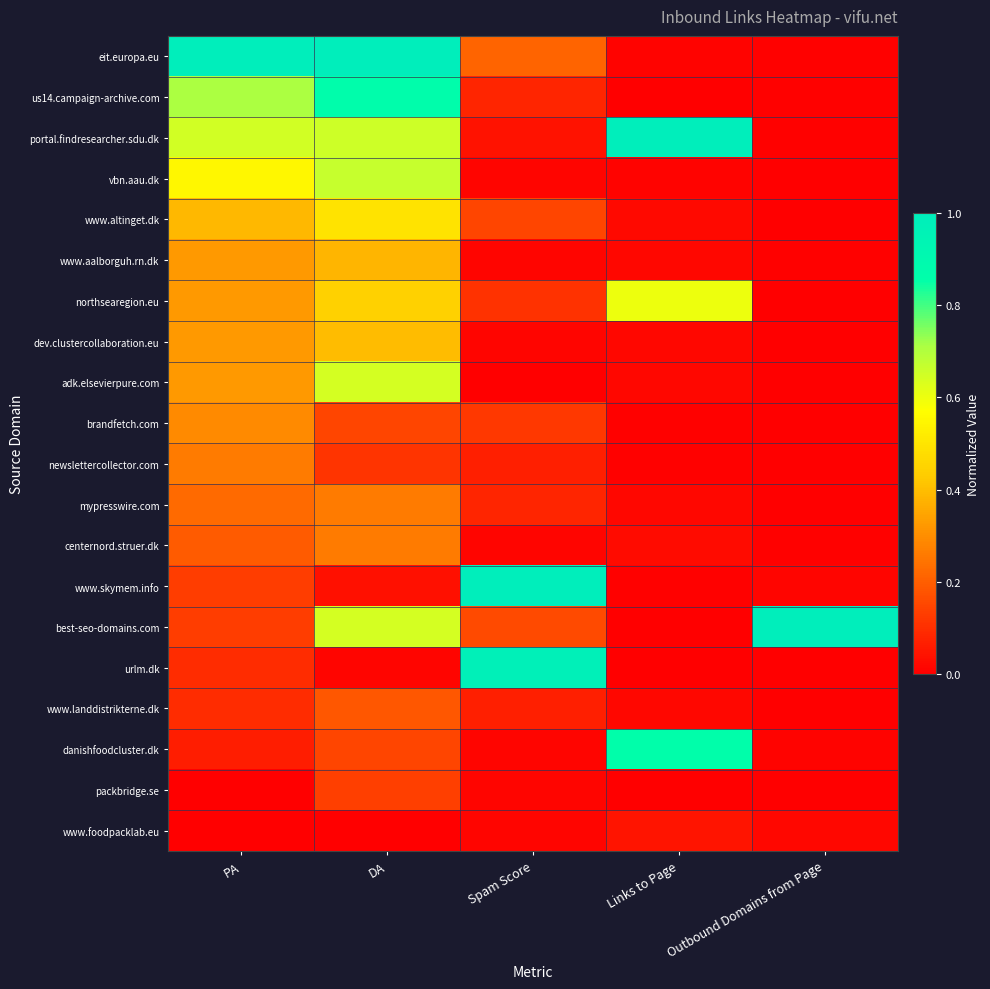

Which has a higher value, Spam Score or PA?

PA